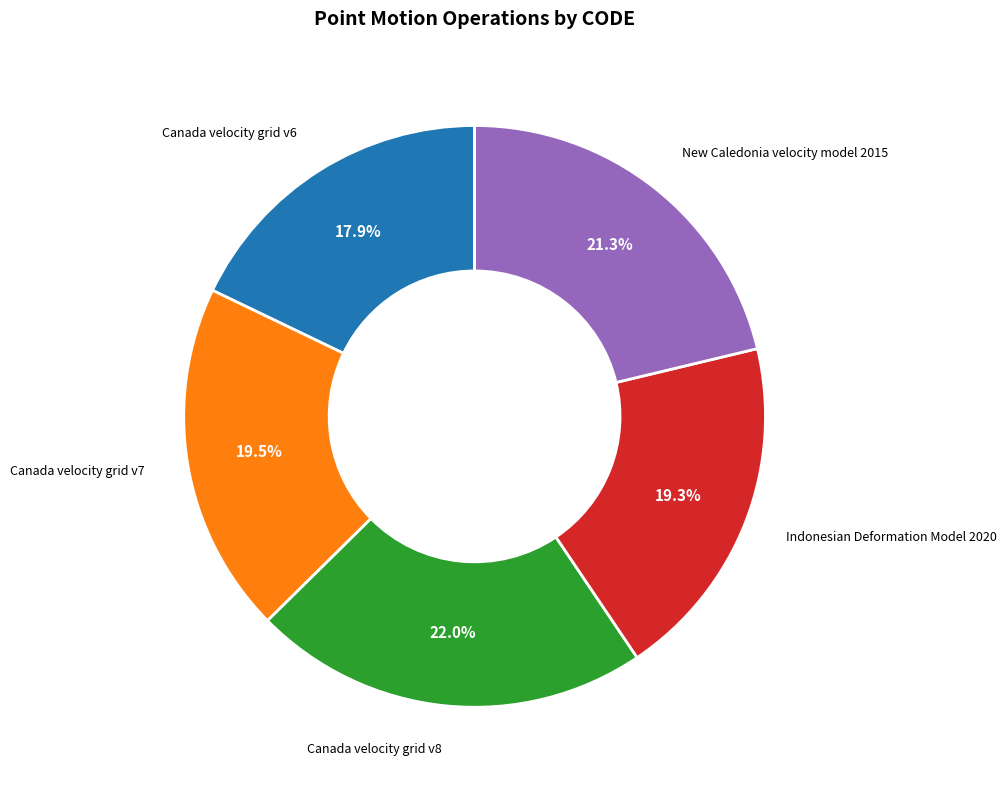

How many slices are in this pie chart?

5